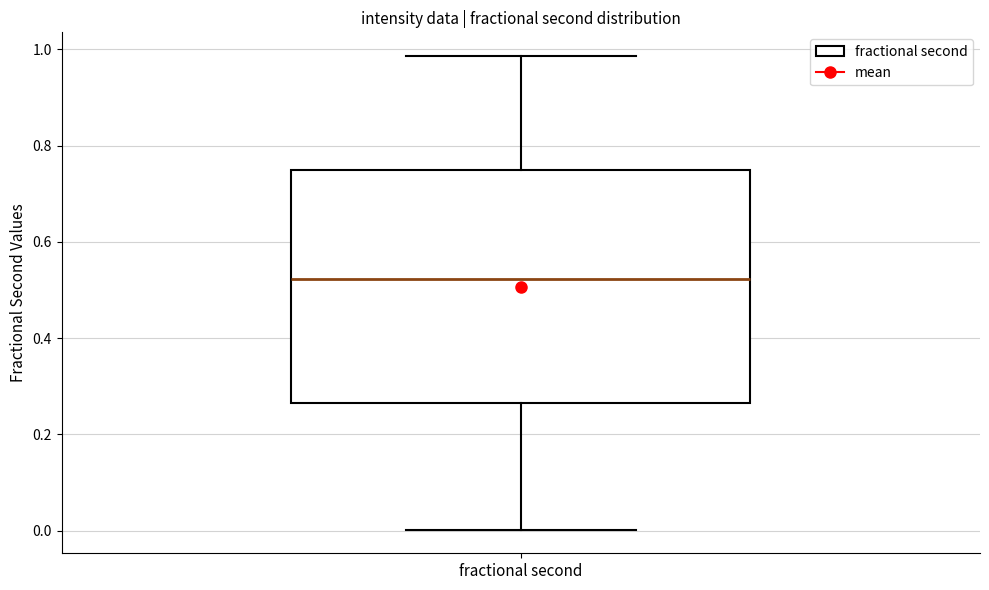

Where does the upper whisker of the box for fractional second end on the y-axis? The values are not printed on the chart, so give them approximately, as read against the axis.

0.98